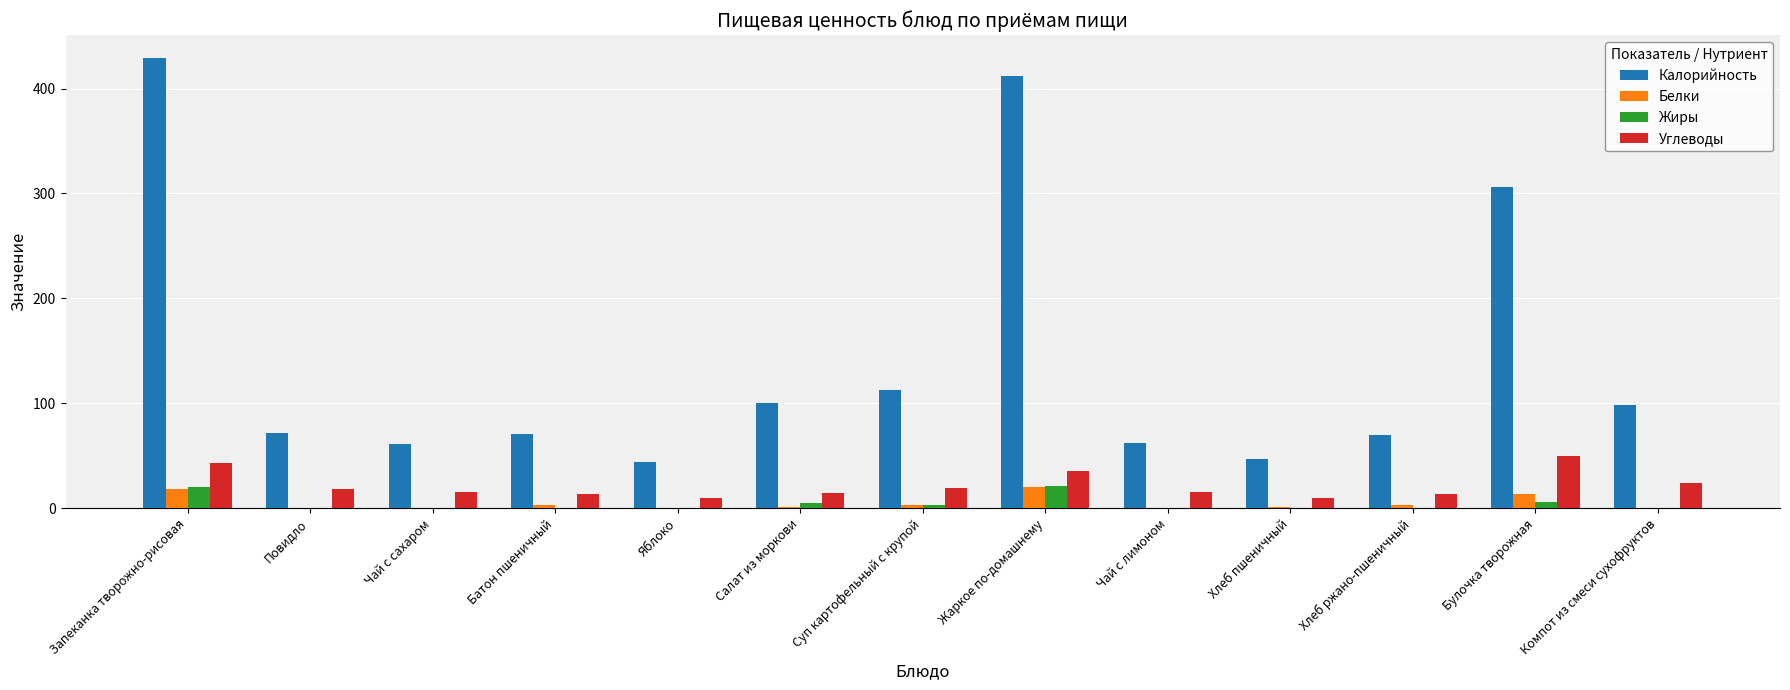

At which label is Калорийность closest to 236?

Булочка творожная